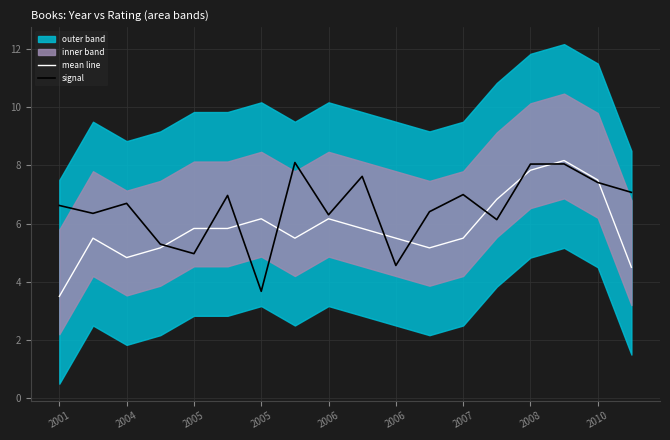

What is the greatest value displayed?

8.2